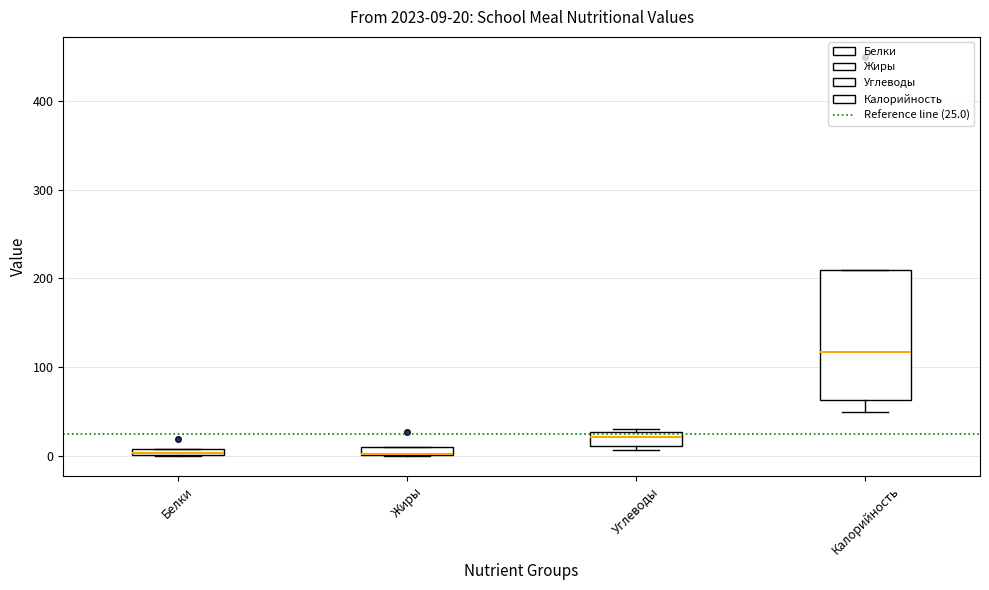

Comparing the boxes themselves (not the whiskers), which one is the tallest?

Калорийность